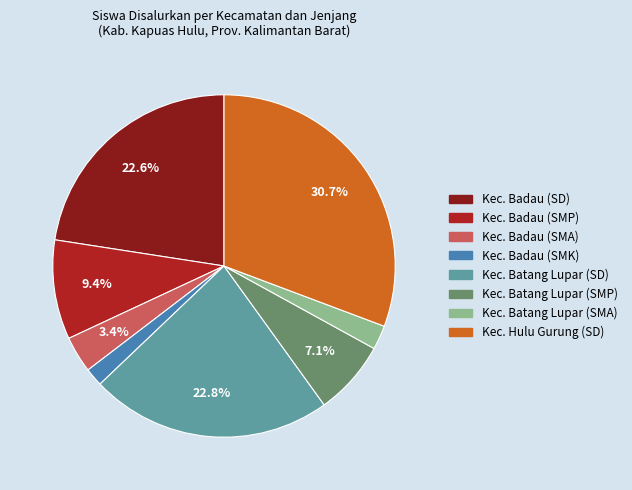

Which has a higher value, Kec. Batang Lupar (SMP) or Kec. Hulu Gurung (SD)?

Kec. Hulu Gurung (SD)